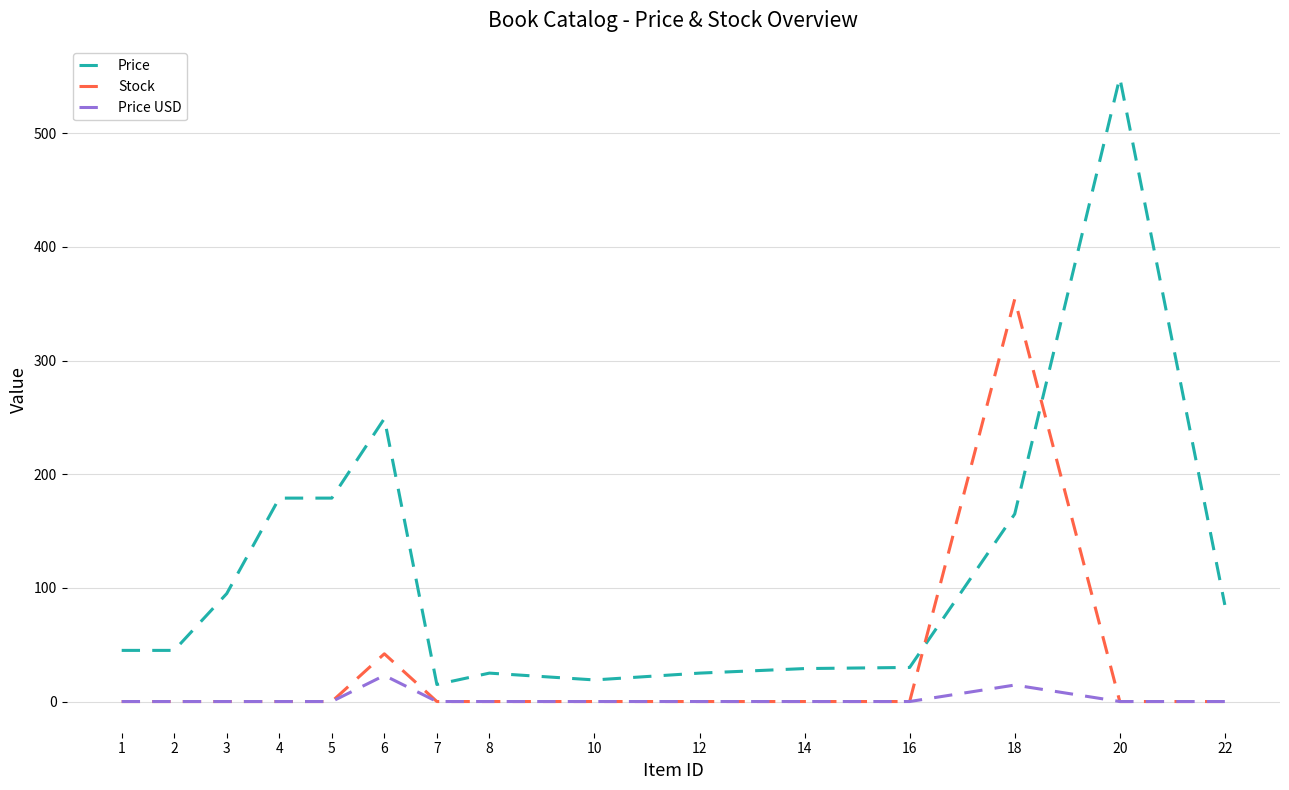

What is the sum of all Stock values?

396.0